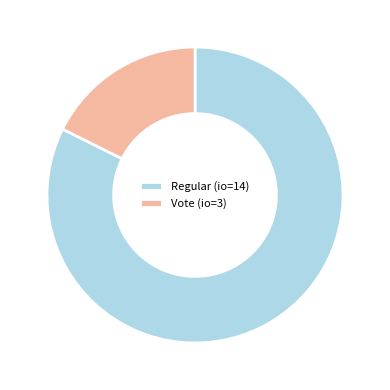

Is it true that Vote (io=3) is 11% of the pie?

False